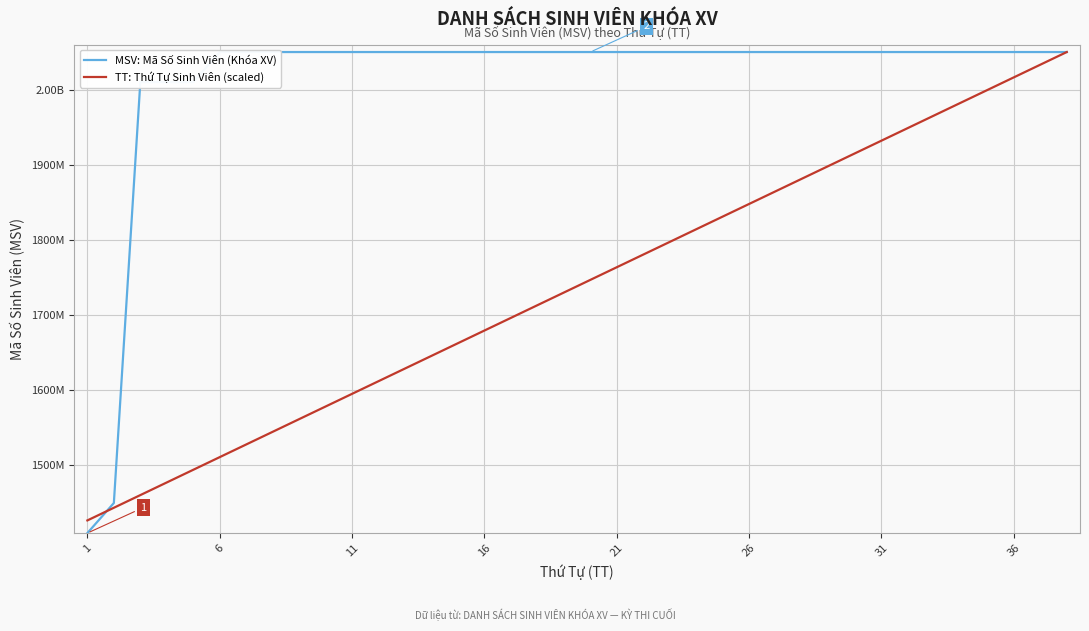

Does the chart display data point markers on the line(s)?

No